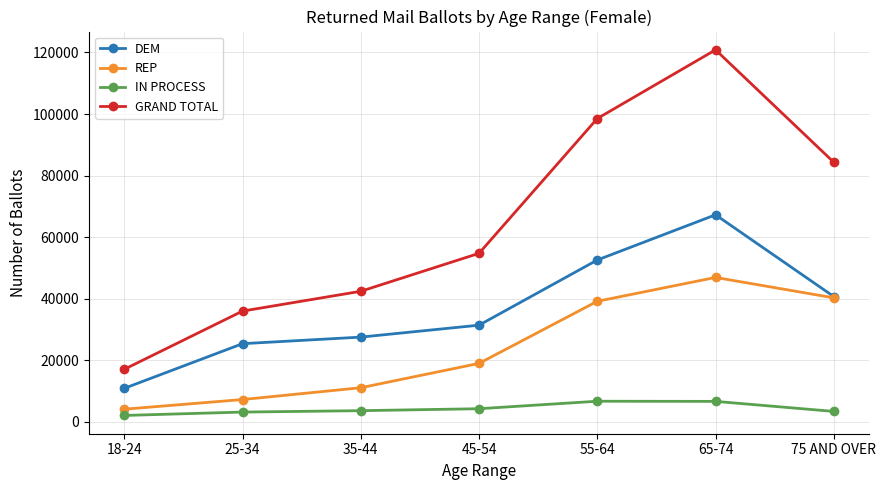

What is the difference between the highest and lowest values at 55-64?

91881